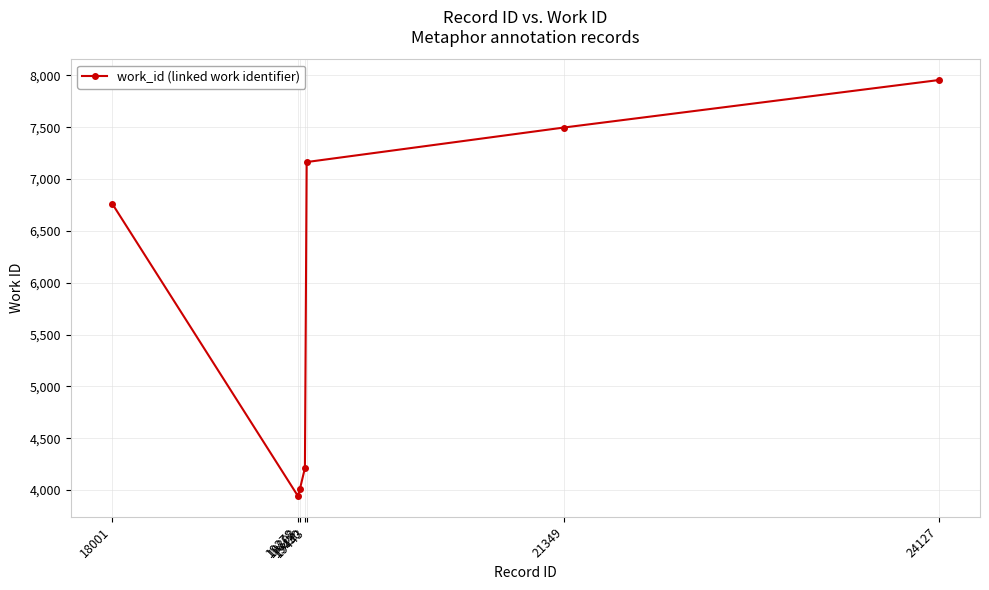

Rank the categories by value from lowest to highest.

19378, 19393, 19430, 18001, 19443, 21349, 24127